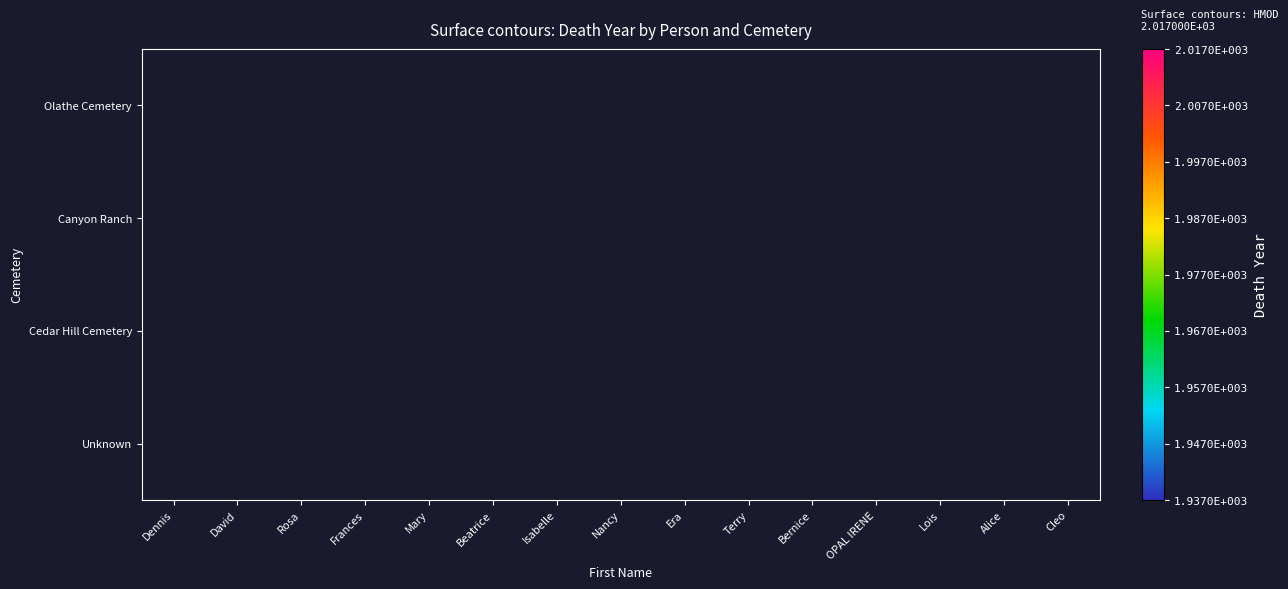

What is the greatest value displayed?

2014.0